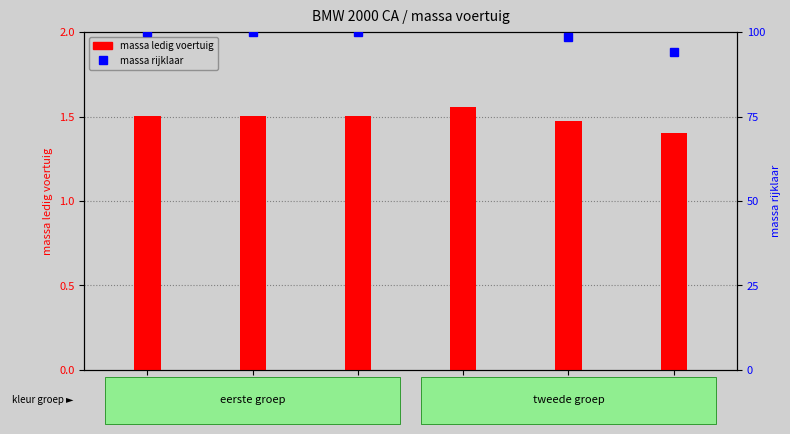

At how many categories does at least one series exceed 52?

6